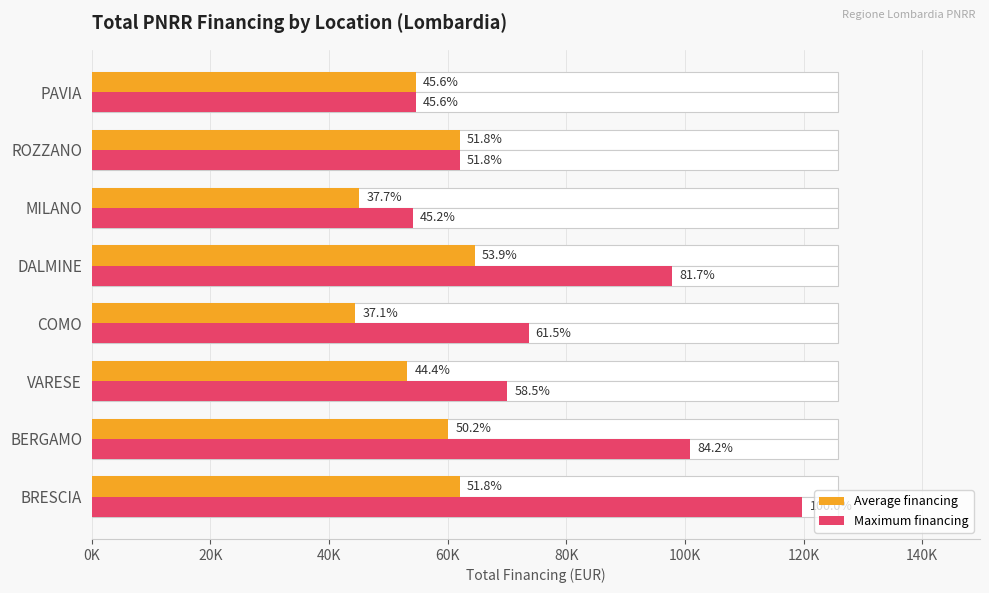

What is the sum of the Maximum financing values at DALMINE and MILANO?

151956.9